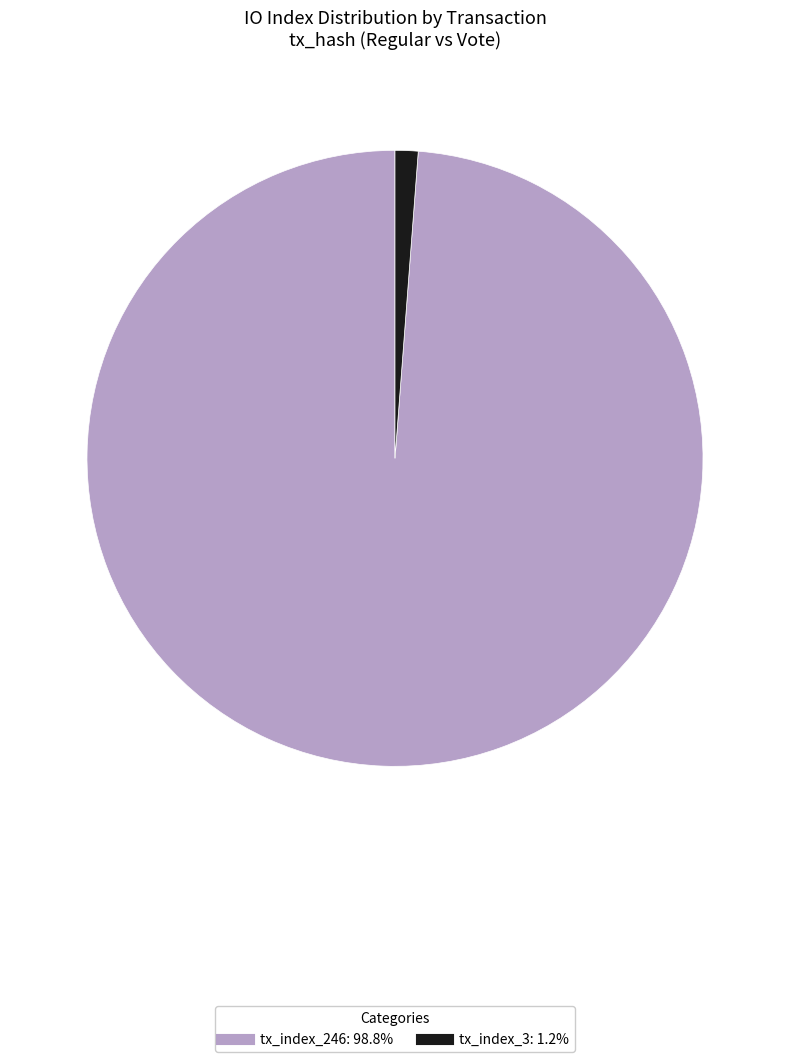

Rank the categories by value from lowest to highest.

tx_index_3, tx_index_246